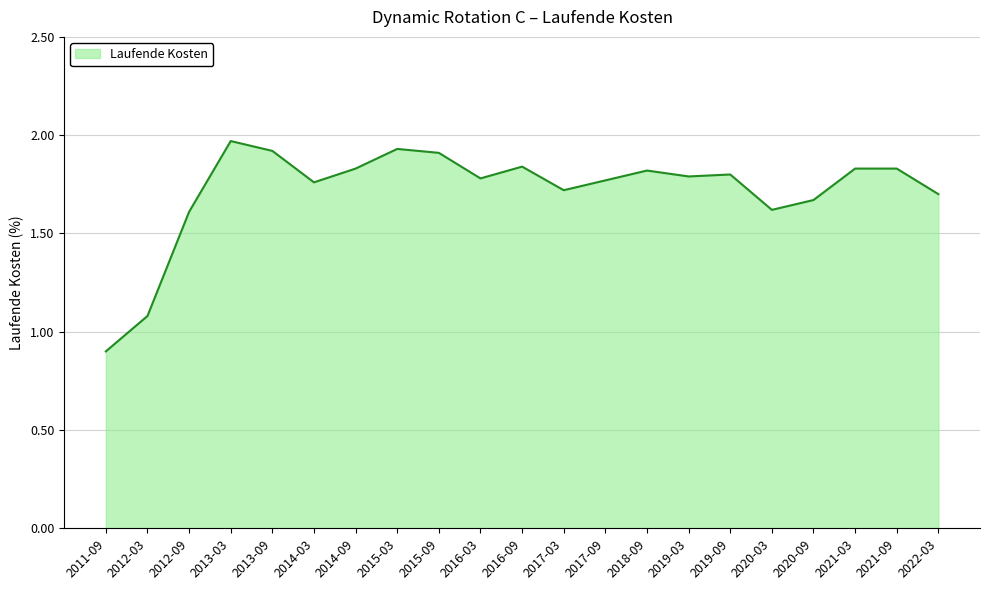

True or false: the data has more than 1 interior local peaks.

True